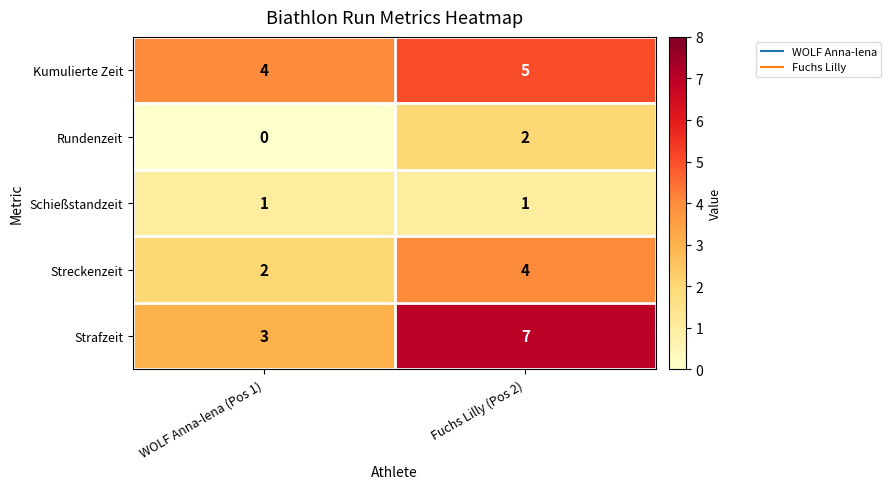

Reading right to left, extract all data points from this chart.

Kumulierte Zeit: Fuchs Lilly (Pos 2)=5	WOLF Anna-lena (Pos 1)=4
Rundenzeit: Fuchs Lilly (Pos 2)=2	WOLF Anna-lena (Pos 1)=0
Schießstandzeit: Fuchs Lilly (Pos 2)=1	WOLF Anna-lena (Pos 1)=1
Streckenzeit: Fuchs Lilly (Pos 2)=4	WOLF Anna-lena (Pos 1)=2
Strafzeit: Fuchs Lilly (Pos 2)=7	WOLF Anna-lena (Pos 1)=3